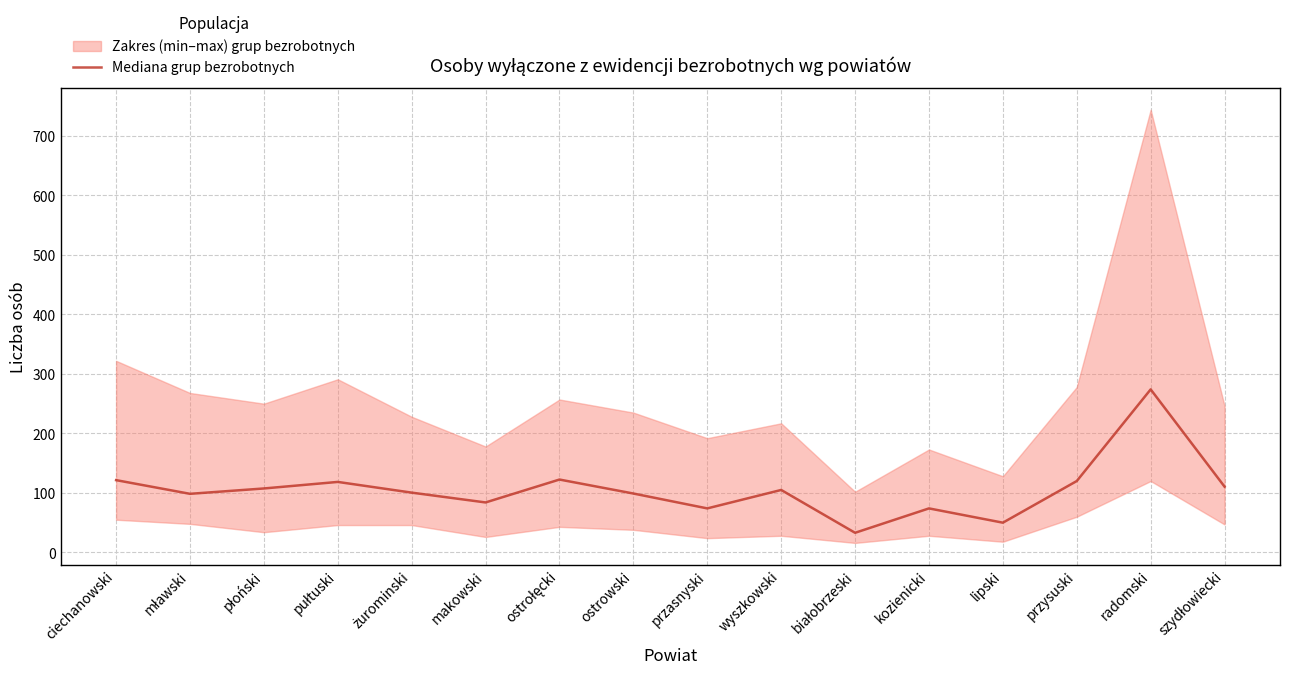

List the labels in order of value, largest first.

radomski, ostrołęcki, ciechanowski, przysuski, pułtuski, szydłowiecki, płoński, wyszkowski, żurominski, ostrowski, mławski, makowski, przasnyski, kozienicki, lipski, białobrzeski